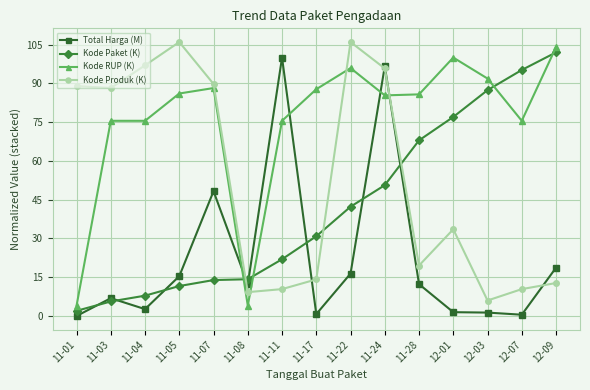

At which label is Kode Paket (K) closest to 52?

11-24